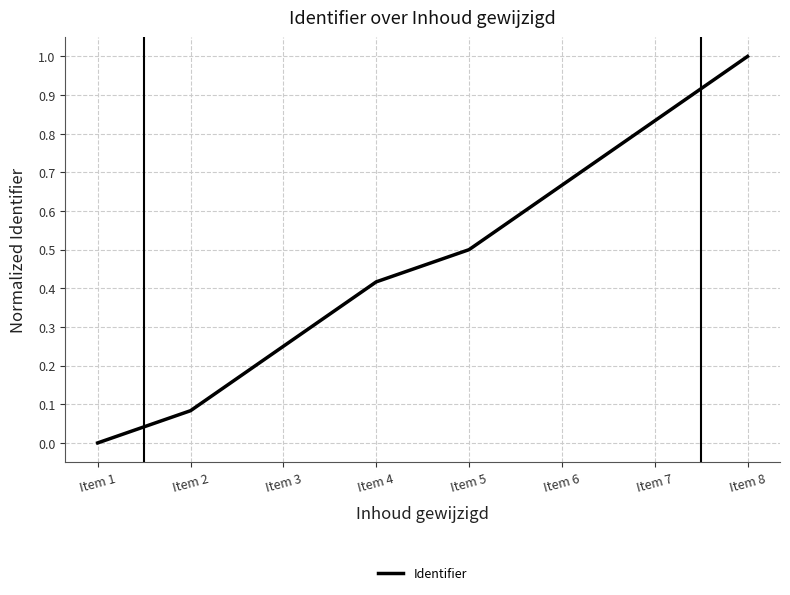

What is the approximate value at Item 5?

0.5